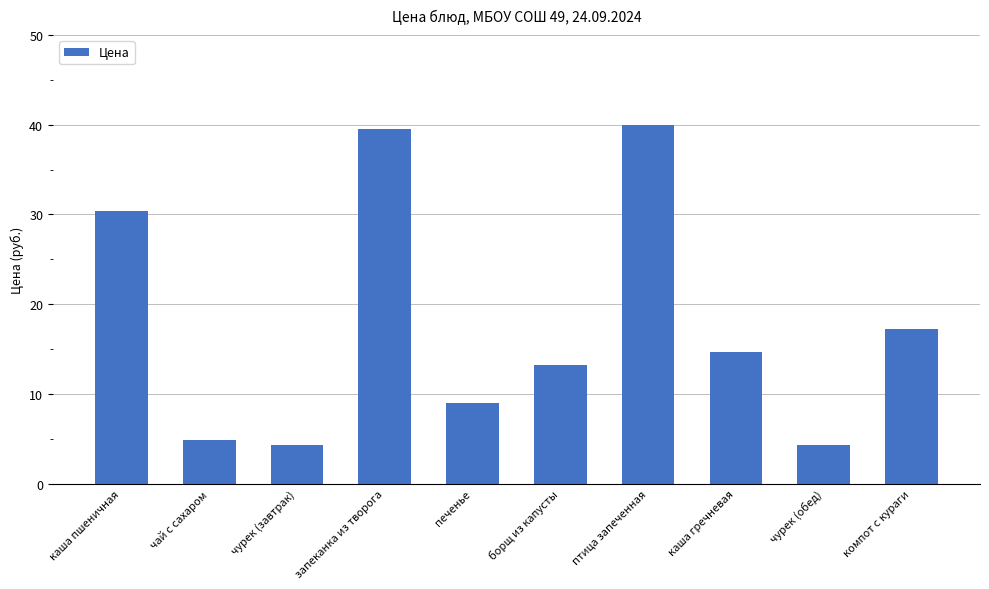

What is the label of the 1st bar from the right?

компот с кураги